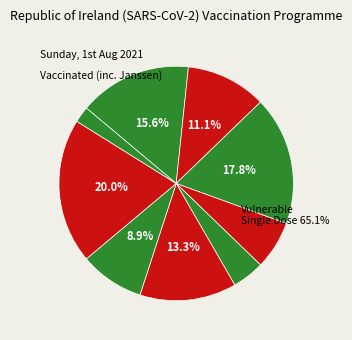

Is there any slice that represents more than half of the pie?

No